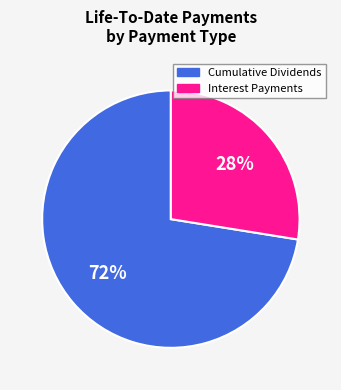

Does any single category account for the majority?

Yes